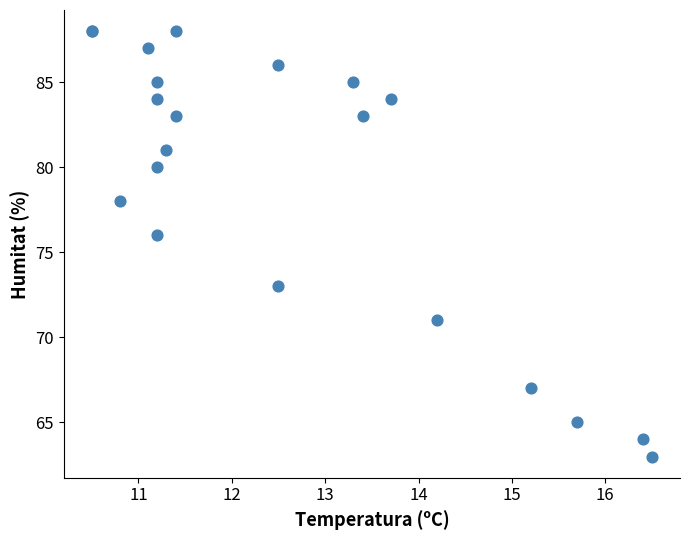

What Y value in the scatter plot is closest to 75?

76